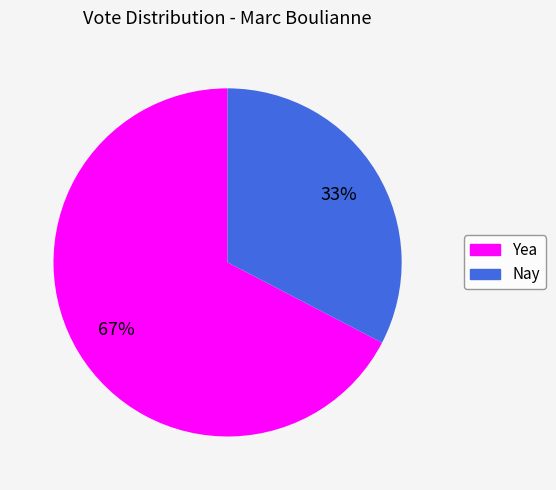

Combined, do Yea and Nay account for over 50%?

Yes